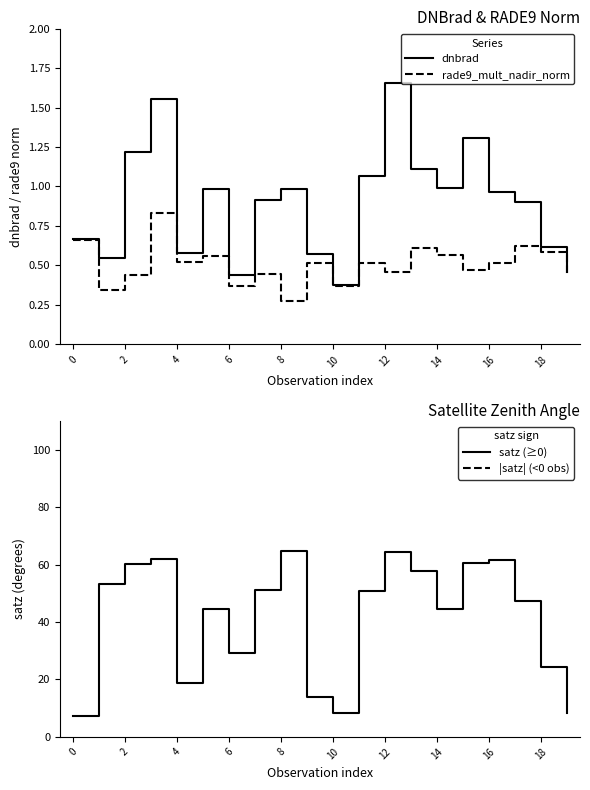

Where is rade9_mult_nadir_norm nearest to the value 0?

8